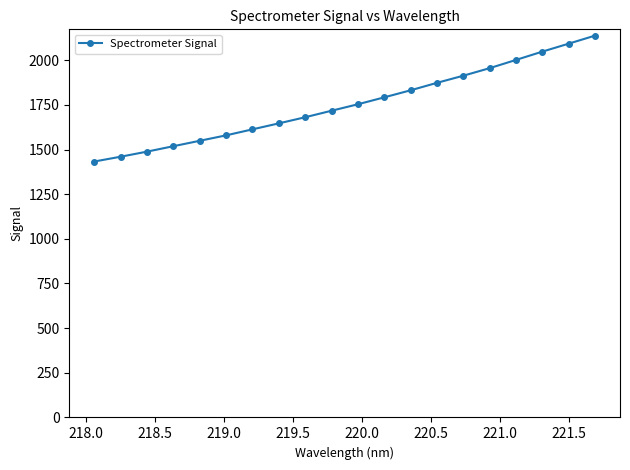

What is the difference between the maximum and second lowest values?

677.9